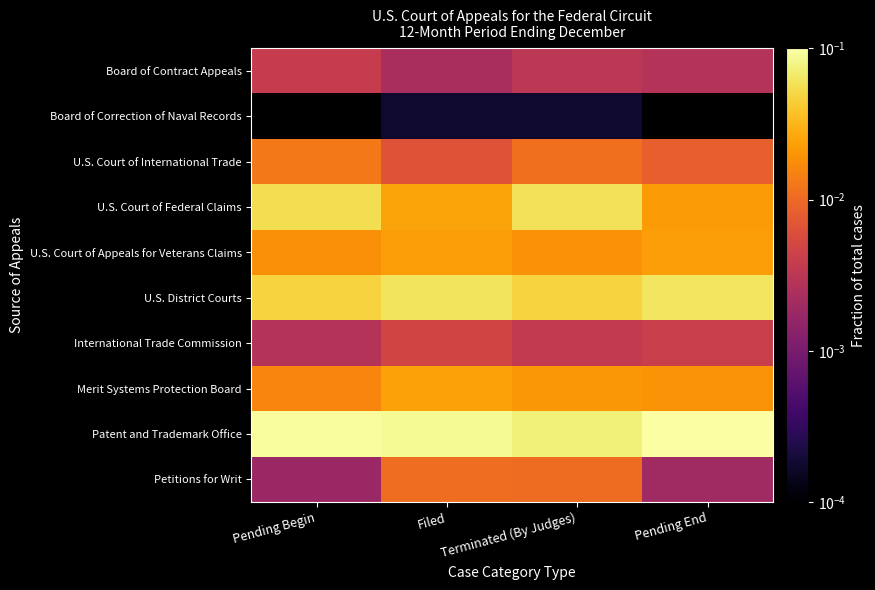

Which series has the largest range (max minus min)?

U.S. Court of Federal Claims